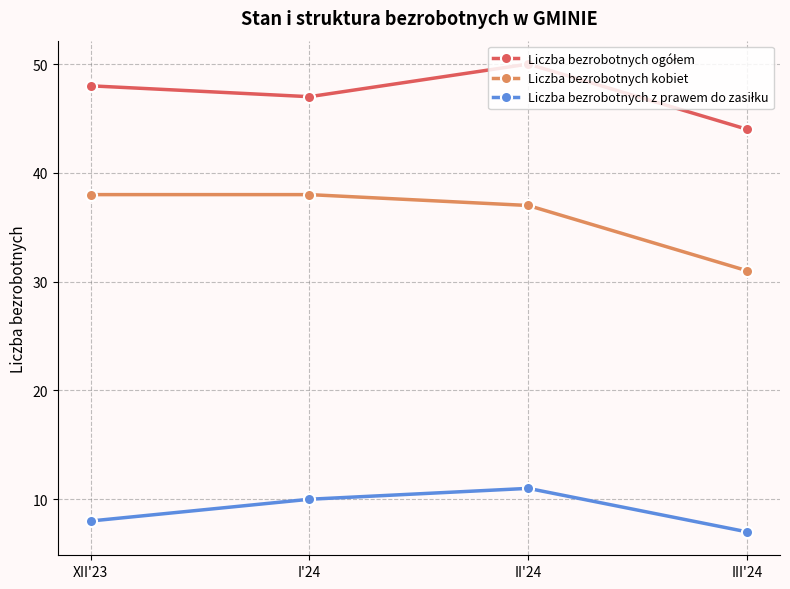

At how many categories does at least one series exceed 46?

3